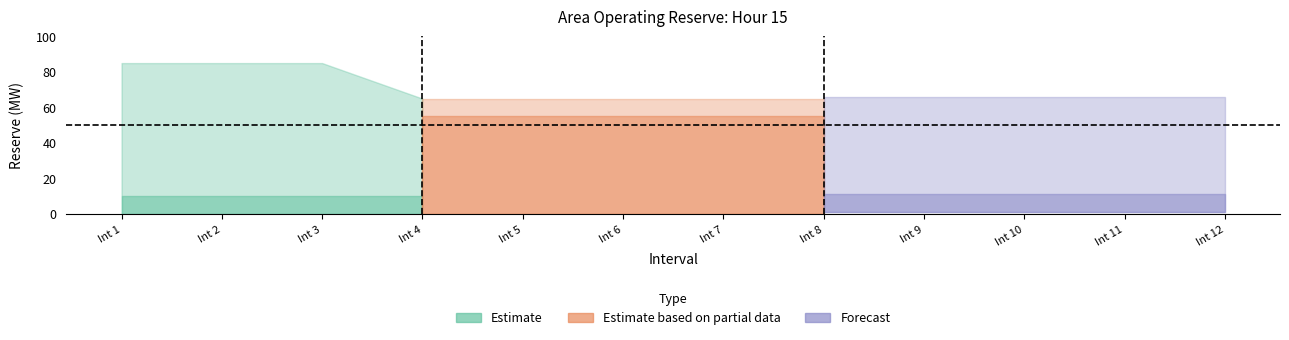

Is it true that CHATS230 Remaining equals 34 at 10?

False